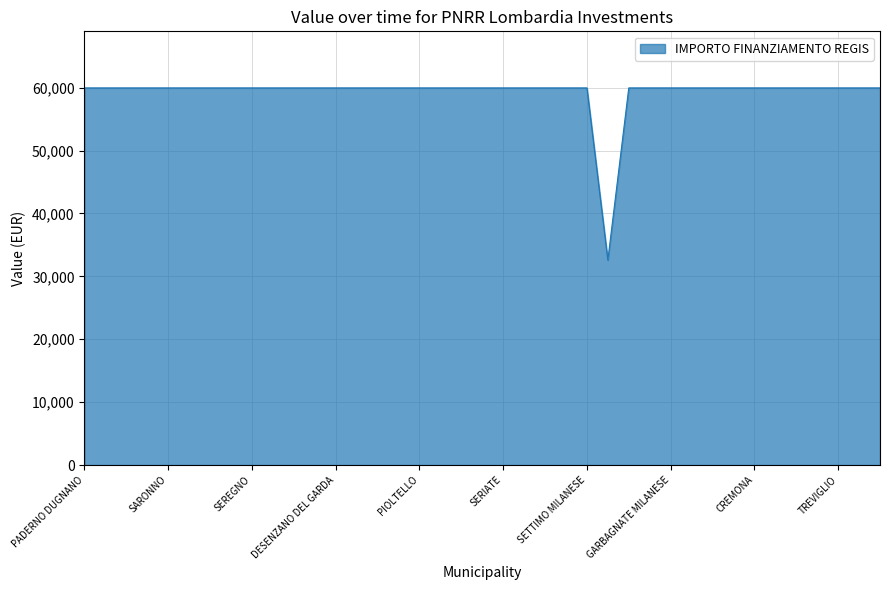

What is the smallest value displayed?

32589